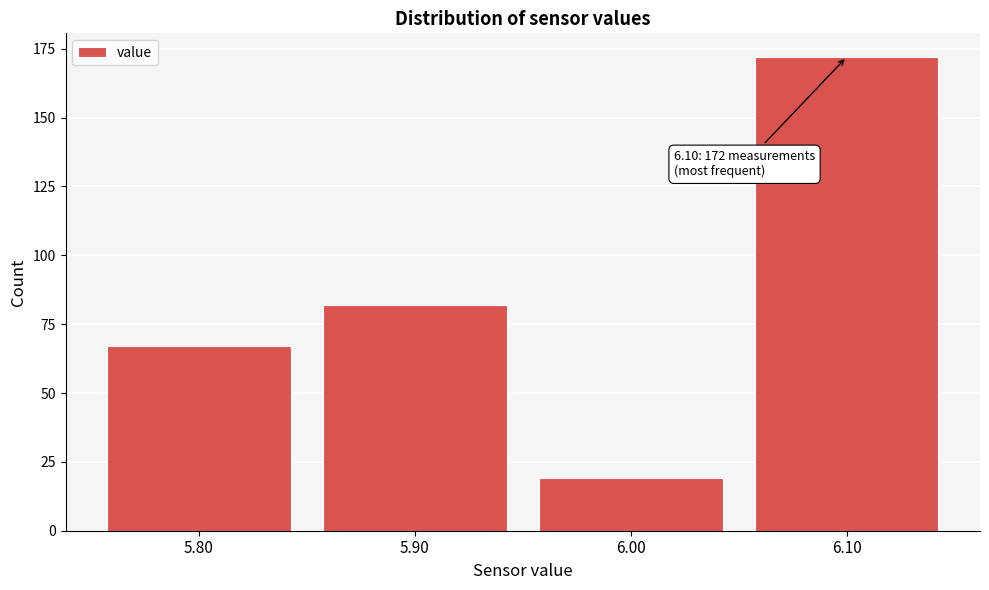

Reading left to right, extract all data points from this chart.

5.80=67	5.90=82	6.00=19	6.10=172